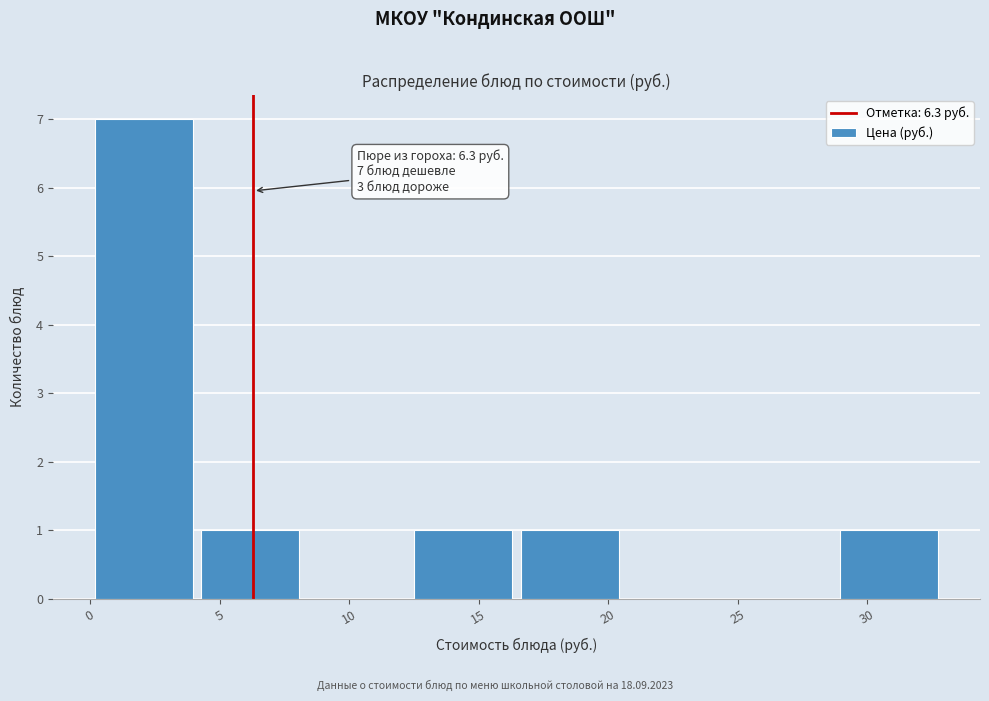

Which range on the x-axis has the tallest bar?

0.0 to 4.0